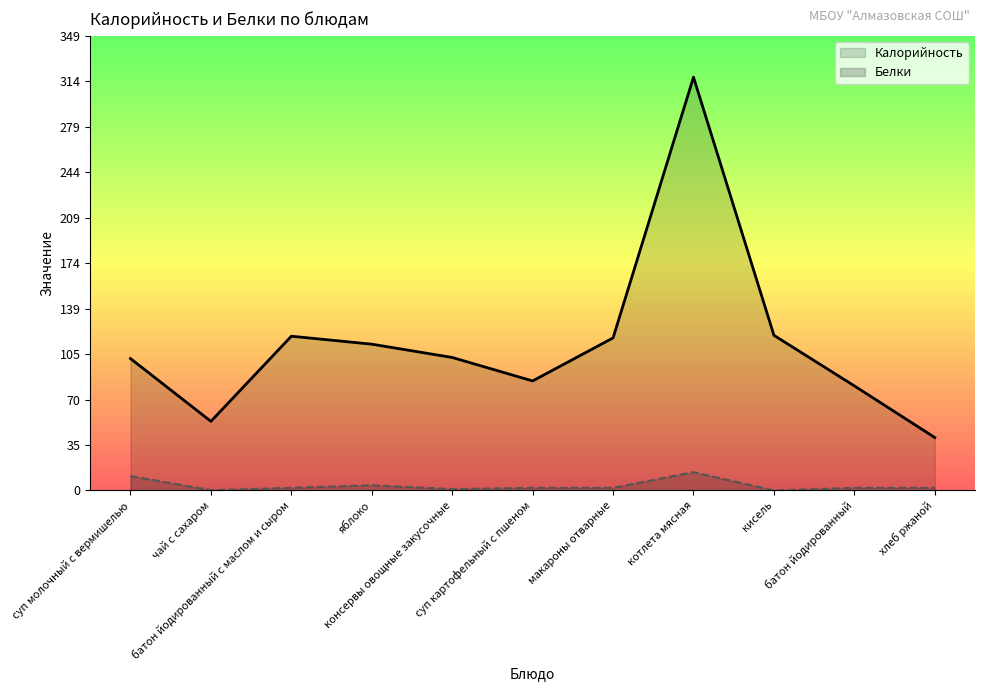

Where does the Калорийность series first go above 102?

батон йодированный с маслом и сыром